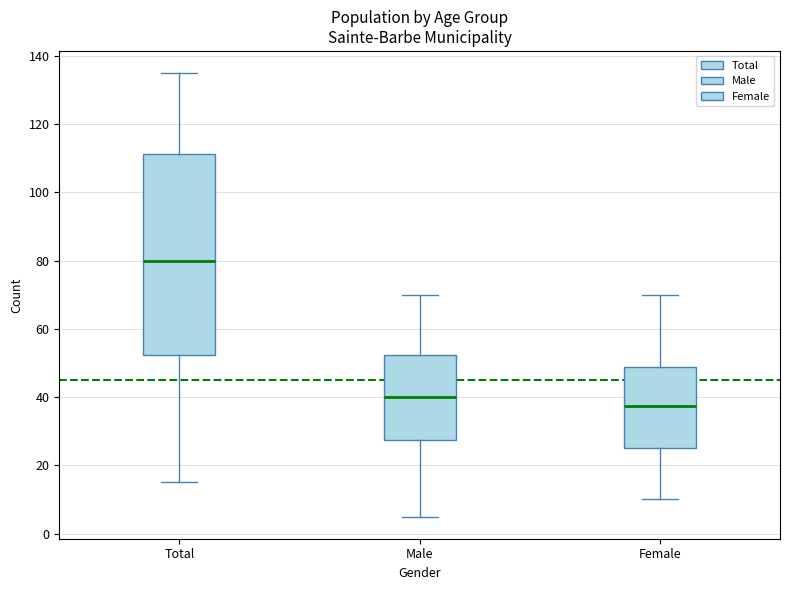

Which box's median line is the lowest?

Female